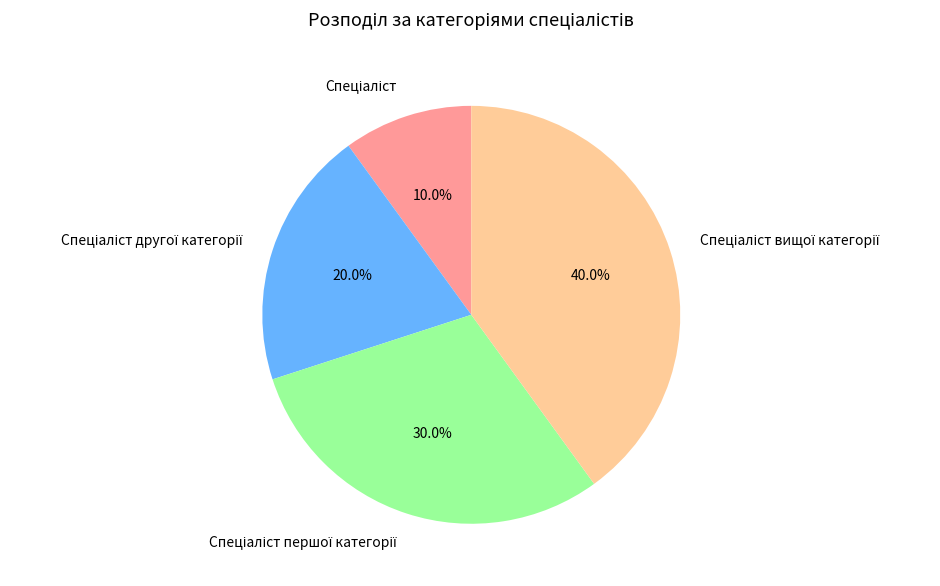

Does any single category account for the majority?

No